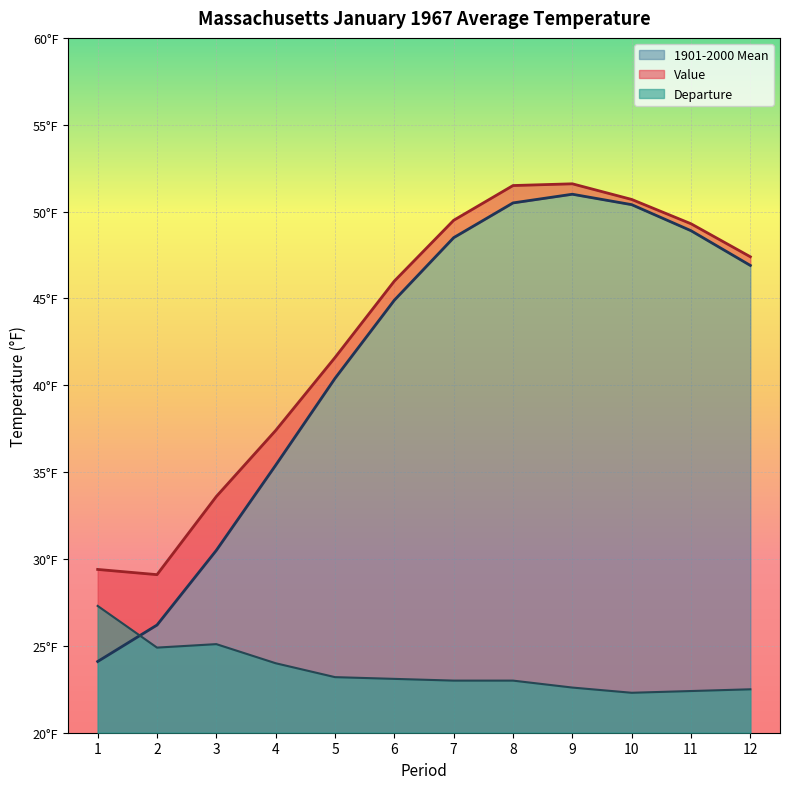

At which category does Value reach its first local valley?

2